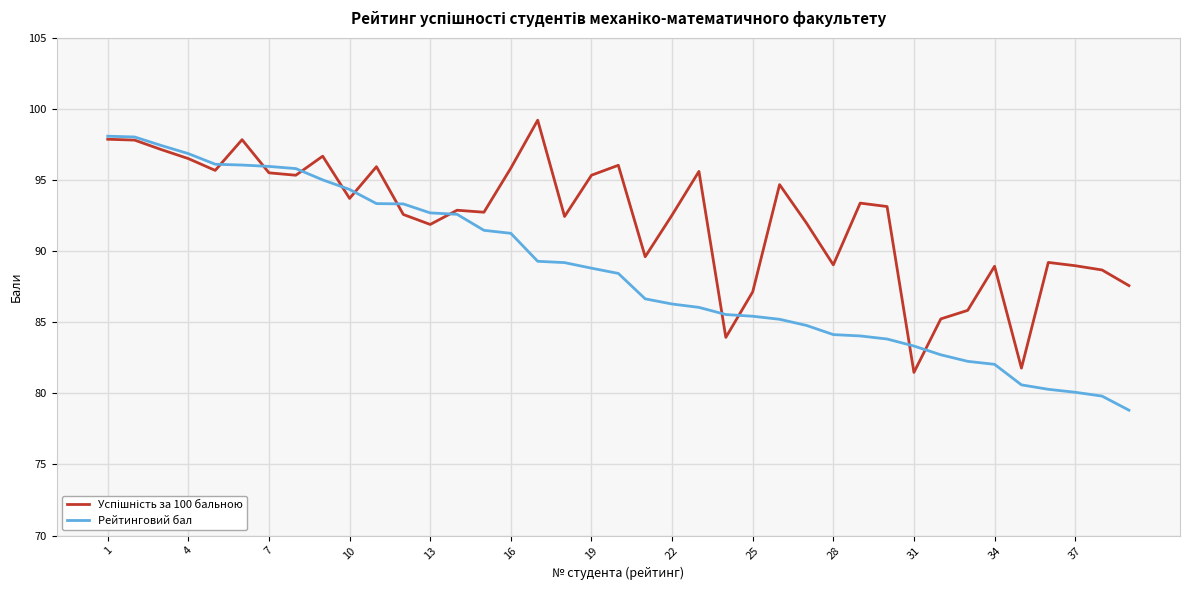

What is the maximum value shown in the chart?

99.2